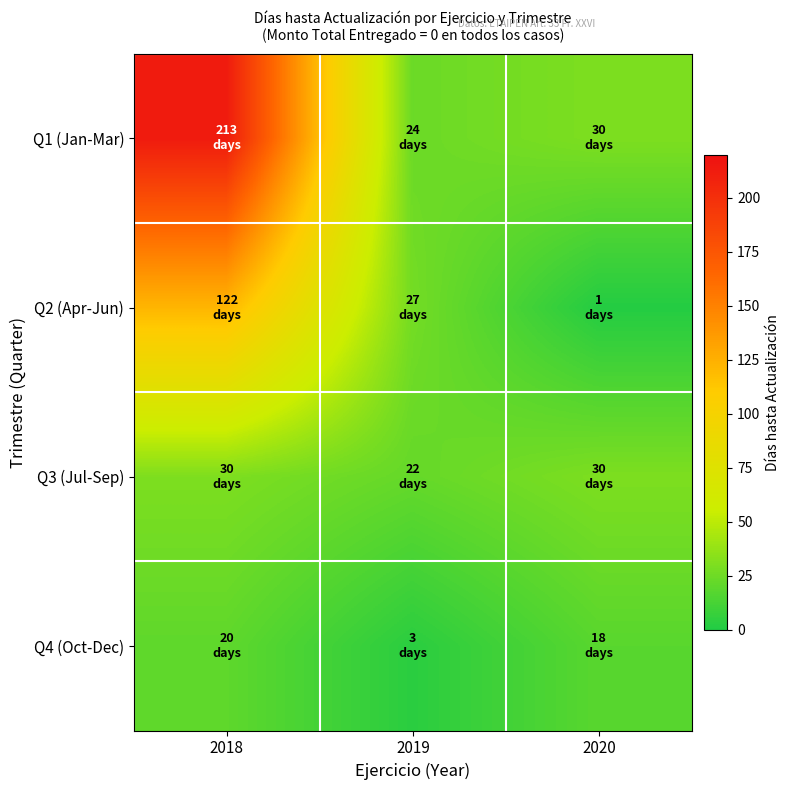

What is the maximum value shown in the chart?

213